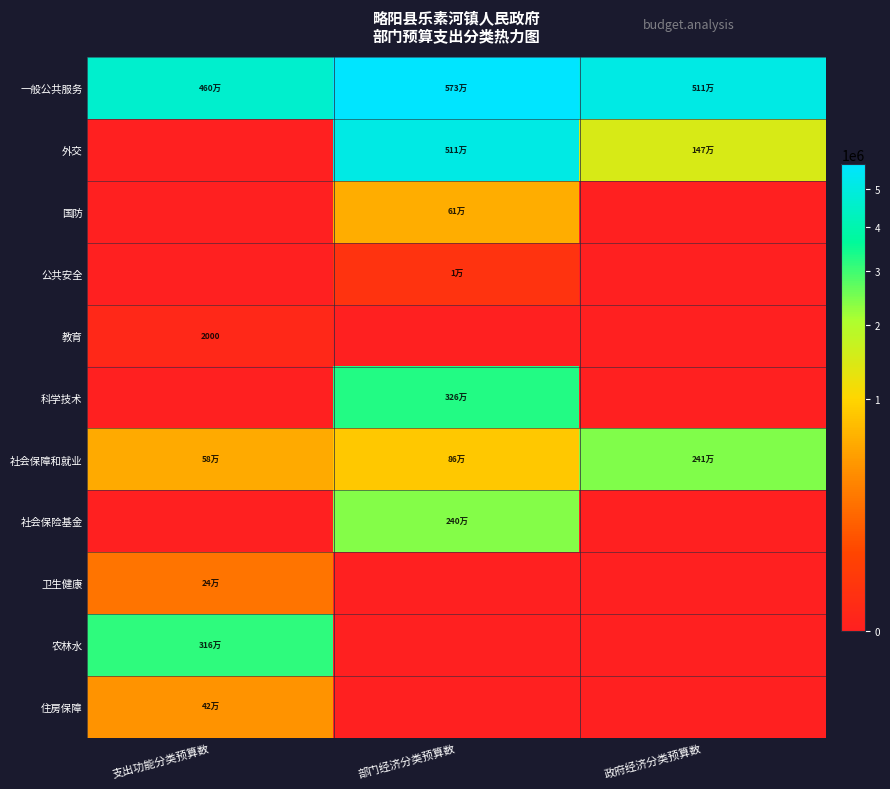

Is it true that 教育 equals 2000 at 支出功能分类预算数?

True